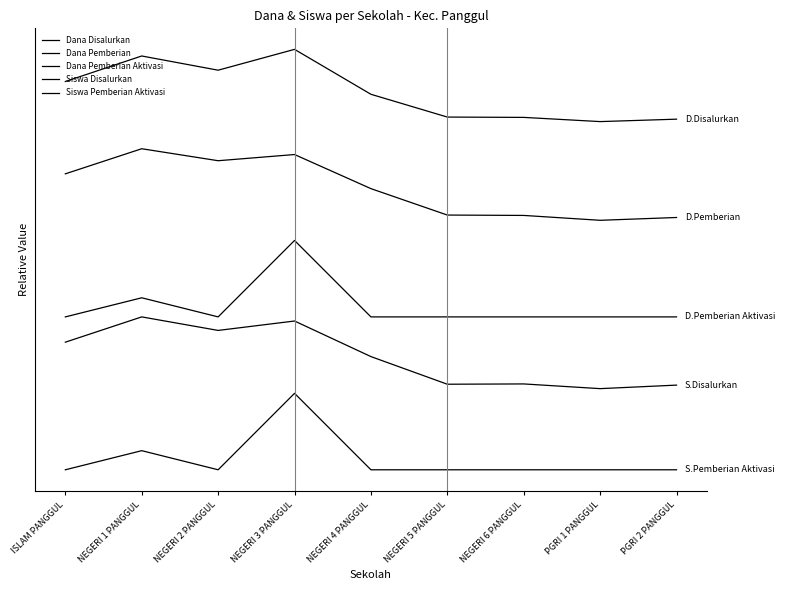

What are all the series names shown in the legend?

Dana Disalurkan, Dana Pemberian, Dana Pemberian Aktivasi, Siswa Disalurkan, Siswa Pemberian Aktivasi